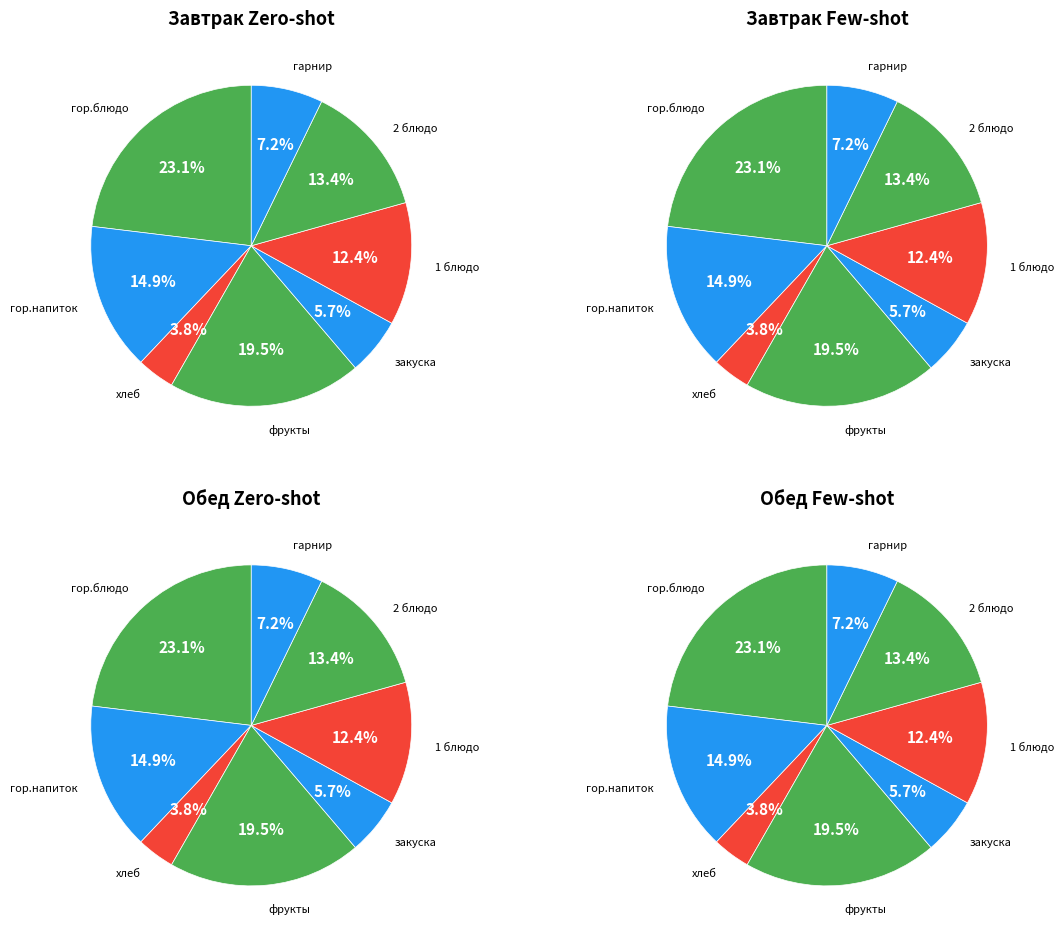

Is Вафли the majority of the pie?

No